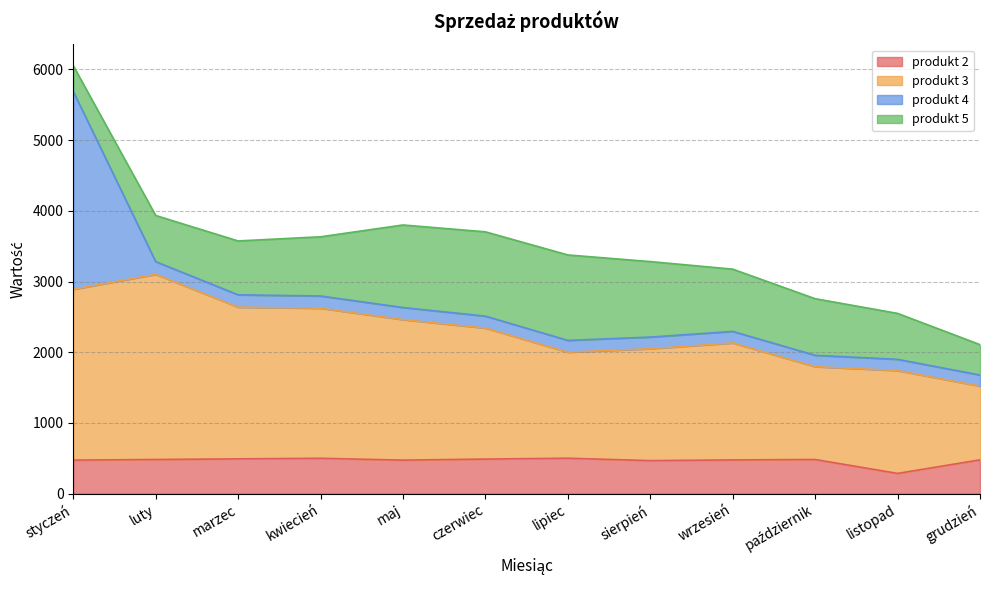

How many data points does each series have?

12